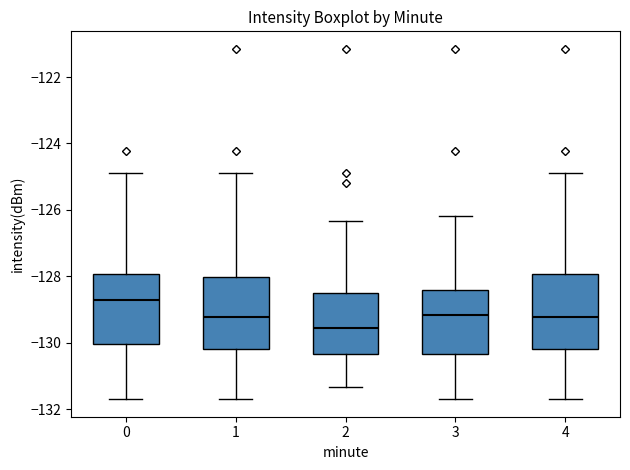

Reading left to right, read every box against the y-axis: the position of its median line, the range the box covers, and the ends of its whiskers. The values are not printed on the chart, so give them approximately, as read against the axis.

0: median -128.8, box -130.0 to -128.0, whiskers -131.6 to -124.8
1: median -129.2, box -130.2 to -128.0, whiskers -131.6 to -124.8
2: median -129.6, box -130.4 to -128.4, whiskers -131.4 to -126.4
3: median -129.2, box -130.4 to -128.4, whiskers -131.6 to -126.2
4: median -129.2, box -130.2 to -128.0, whiskers -131.6 to -124.8